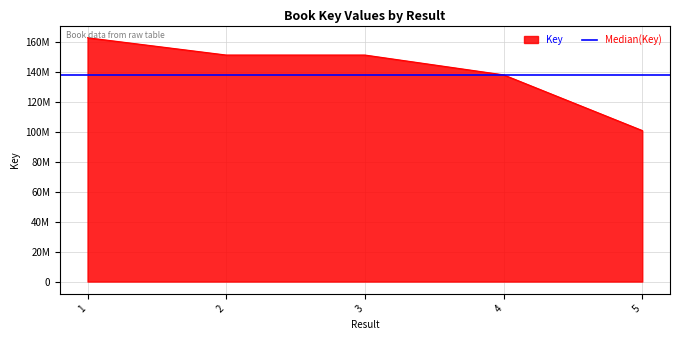

How many lines are shown in the chart?

1